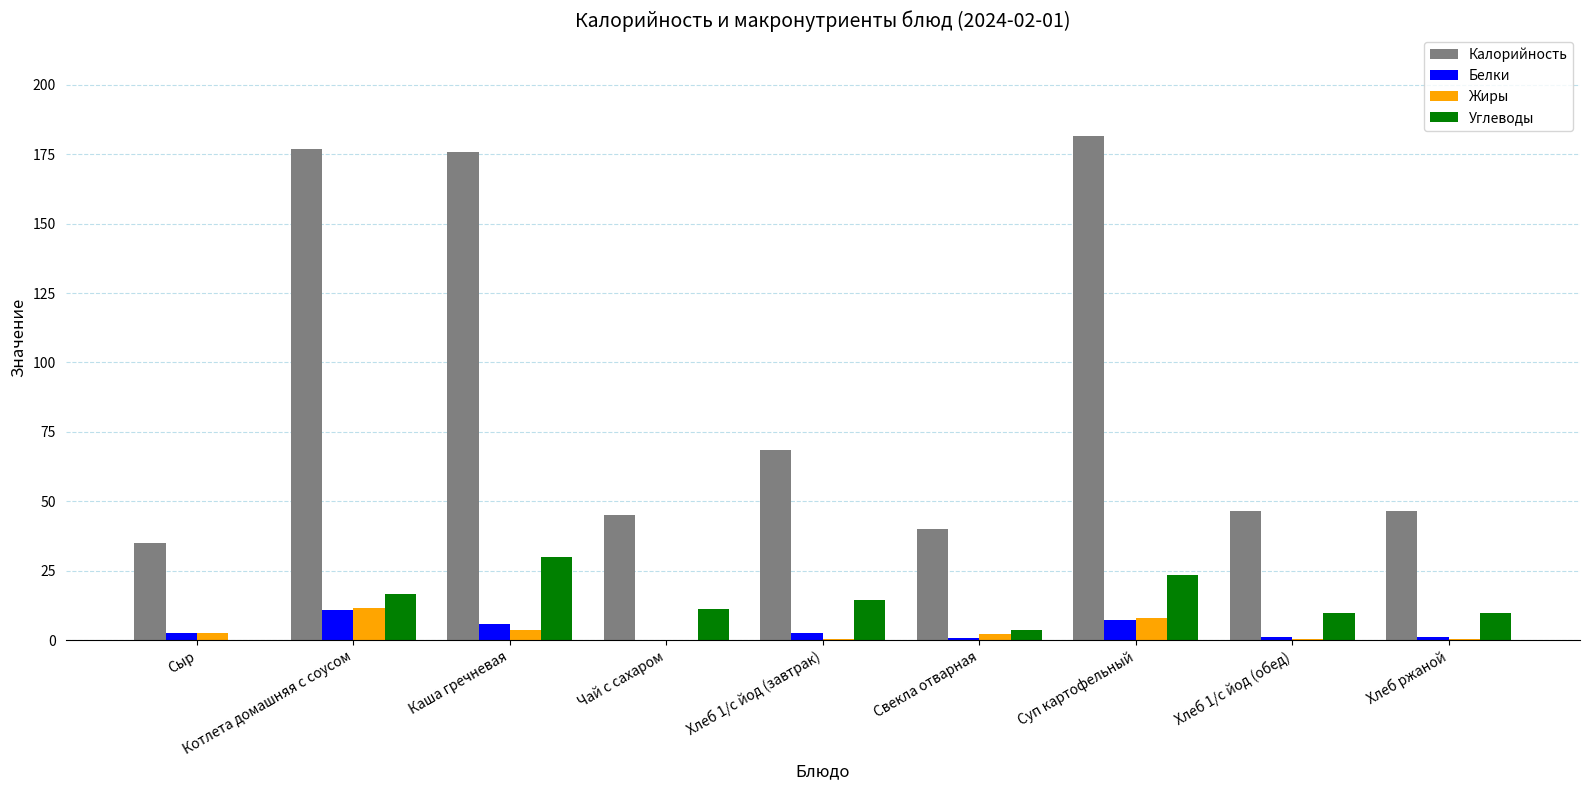

What is the greatest value displayed?

181.6